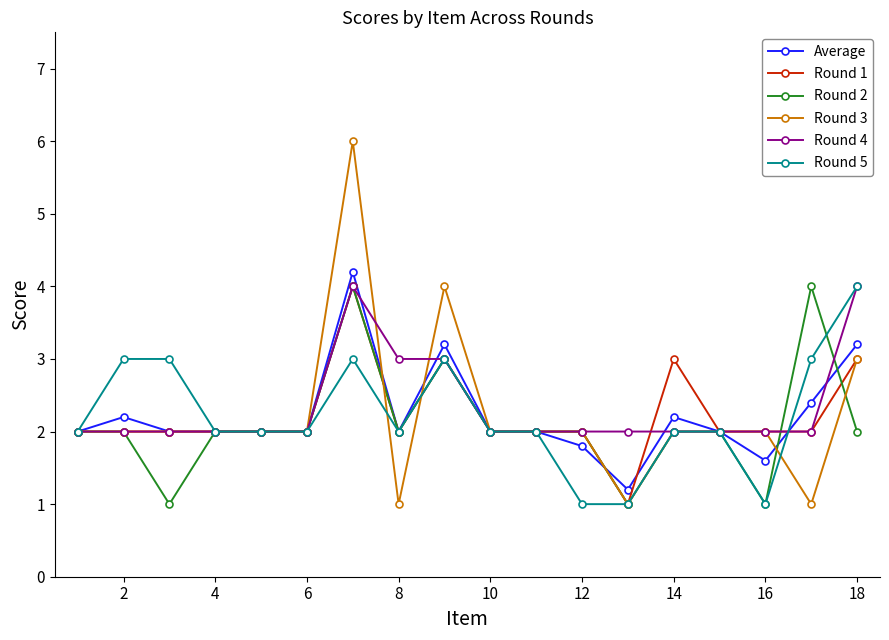

True or false: Round 1 has more than 2 points higher than both neighbors.

True